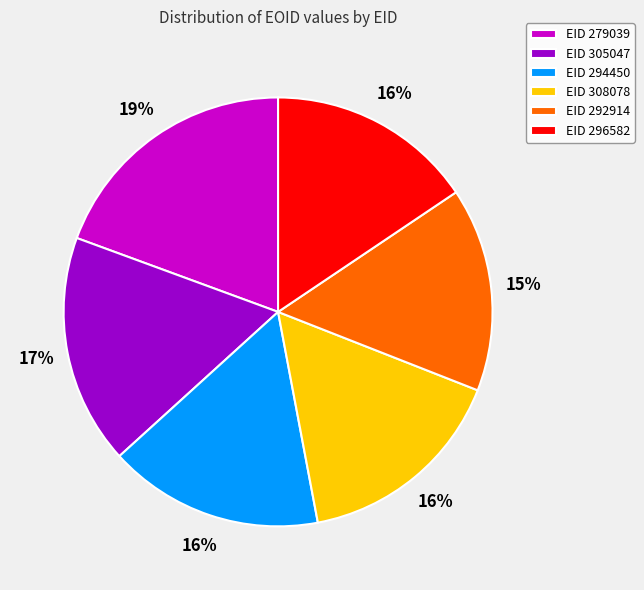

Do EID 279039 and EID 296582 together represent more than half of the pie?

No